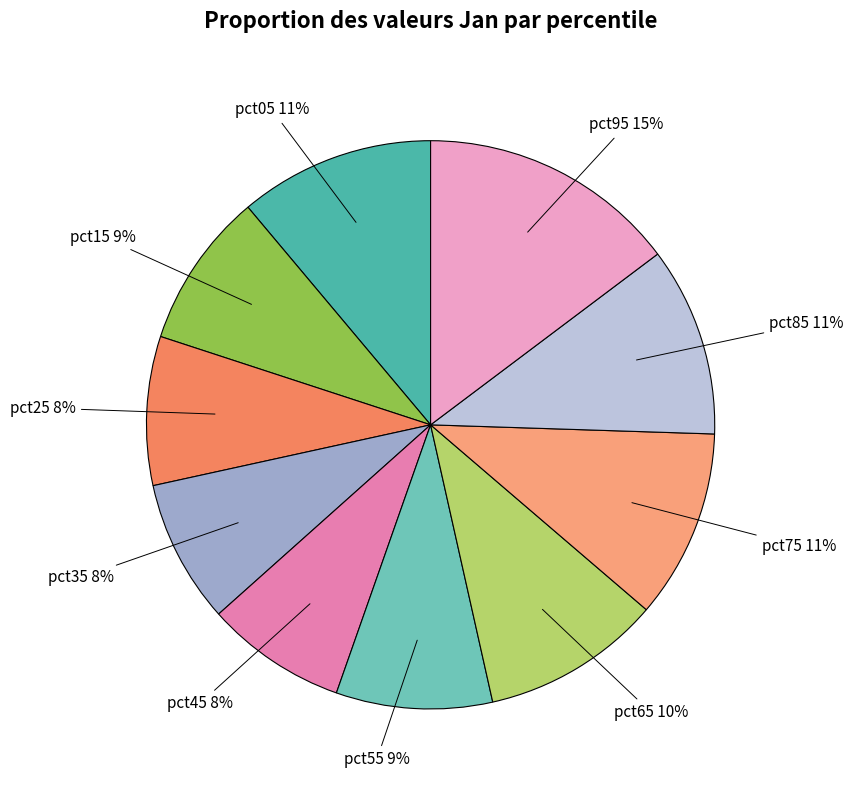

What is the largest slice in the pie chart?

pct95